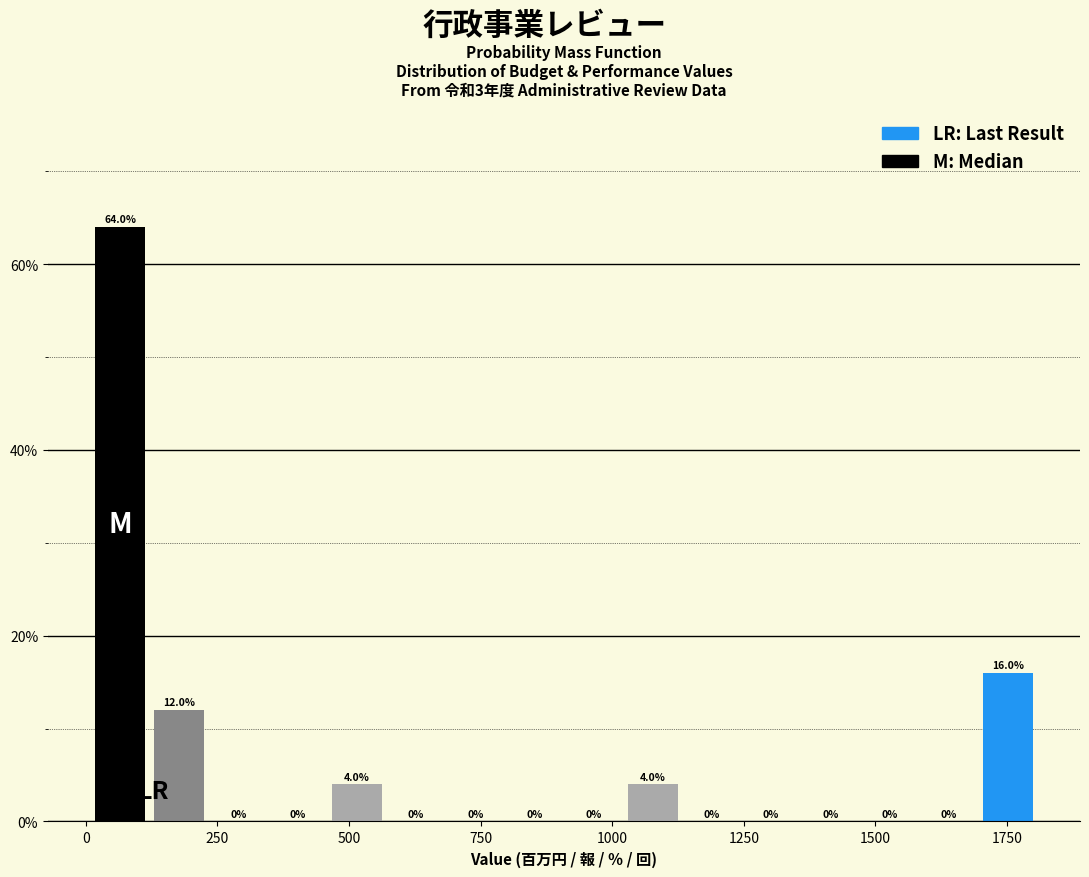

Read against the x-axis, roughly where is the centre of the tallest bar?

50